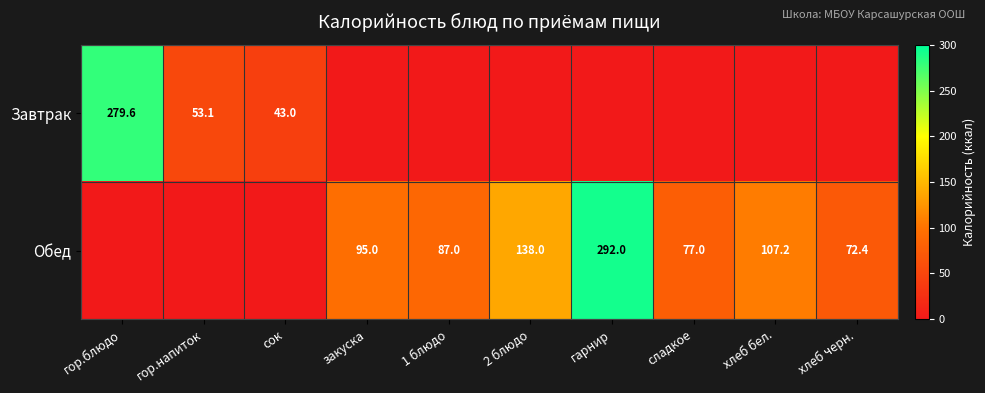

Which has a higher value, хлеб бел. or 2 блюдо?

хлеб бел.